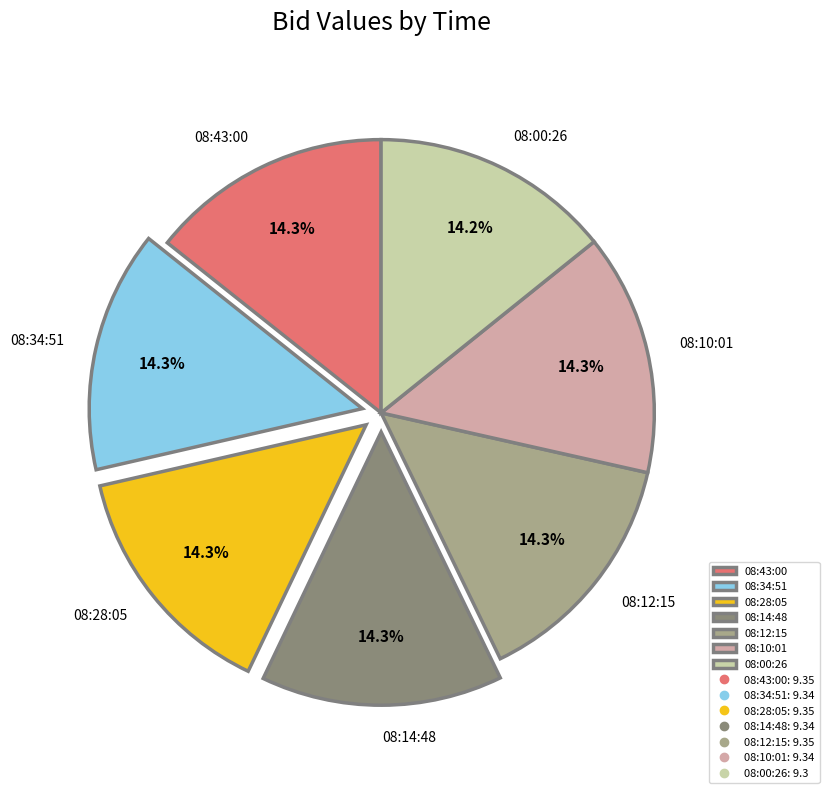

Approximately how many times larger is the value at 08:14:48 compared to 08:43:00?

1.0